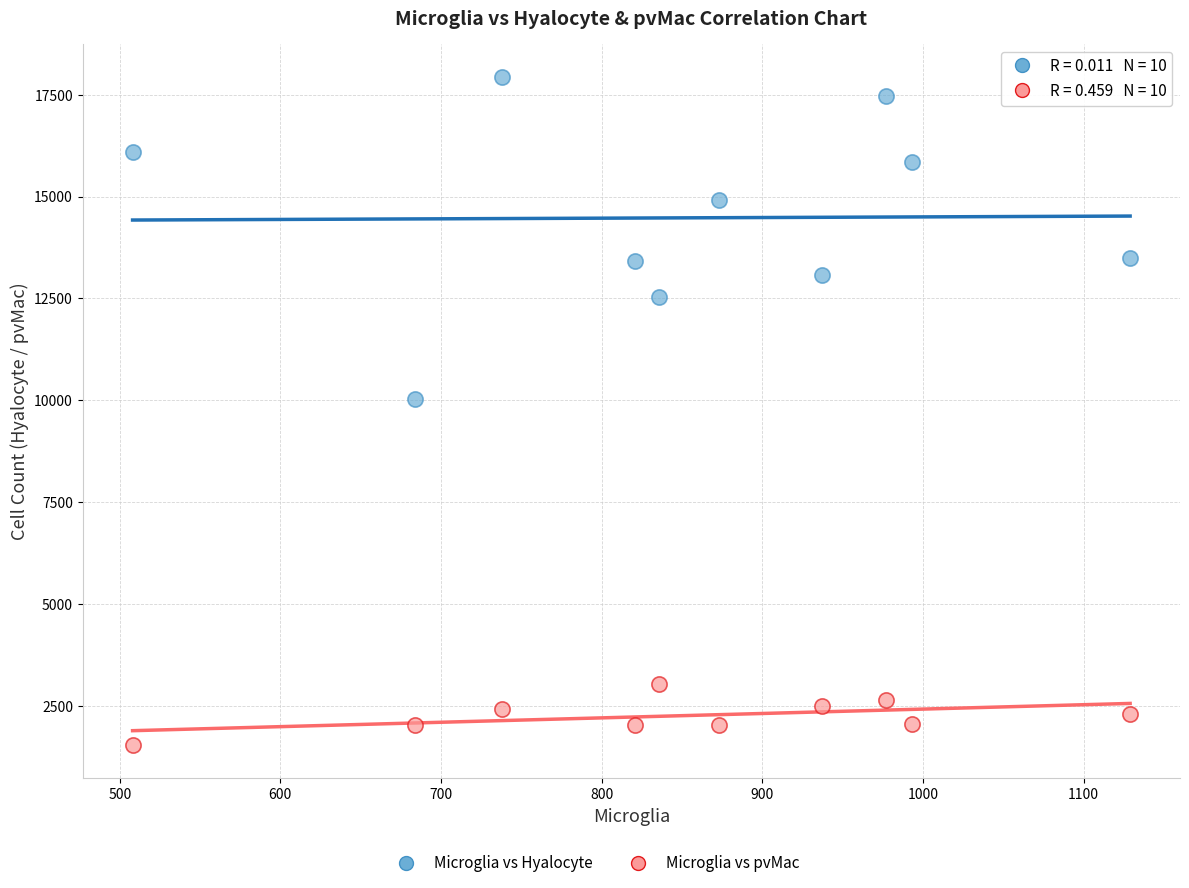

Across all series, what Y value is closest to 9728?

10024